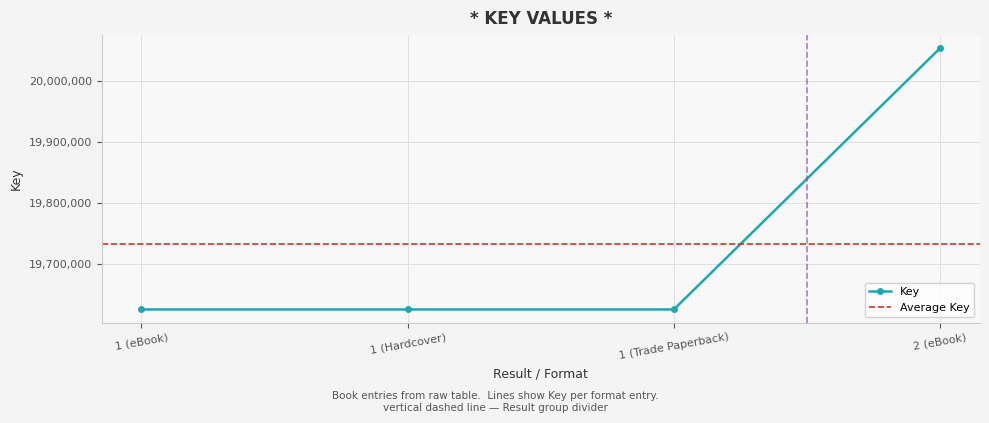

What is the change in value from 1 (Trade Paperback) to 2 (eBook)?

+426746